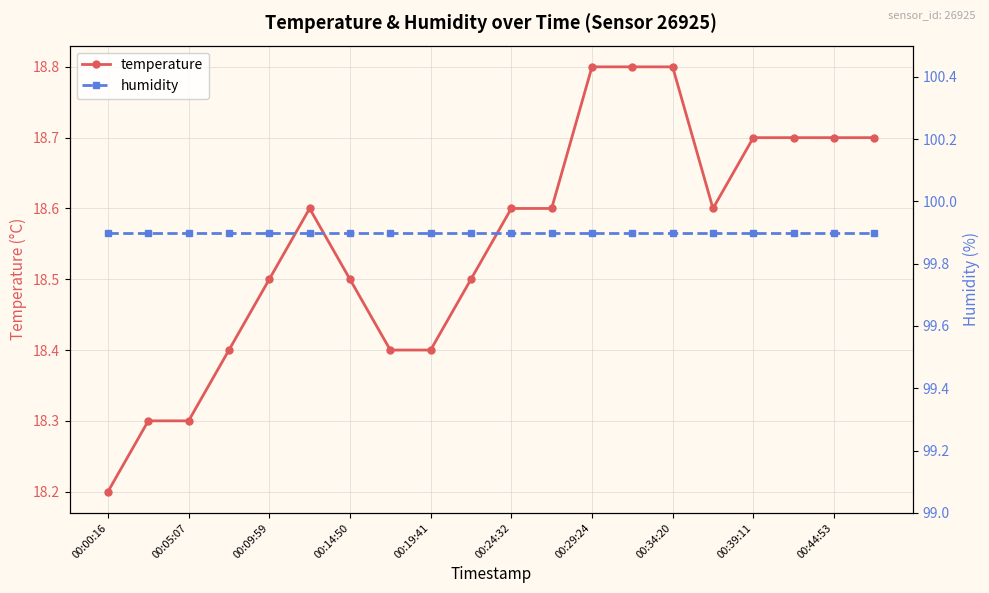

Reading left to right, list all the values displayed in this chart.

temperature: 18.2	18.3	18.3	18.4	18.5	18.6	18.5	18.4	18.4	18.5	18.6	18.6	18.8	18.8	18.8	18.6	18.7	18.7	18.7	18.7
humidity: 99.9	99.9	99.9	99.9	99.9	99.9	99.9	99.9	99.9	99.9	99.9	99.9	99.9	99.9	99.9	99.9	99.9	99.9	99.9	99.9